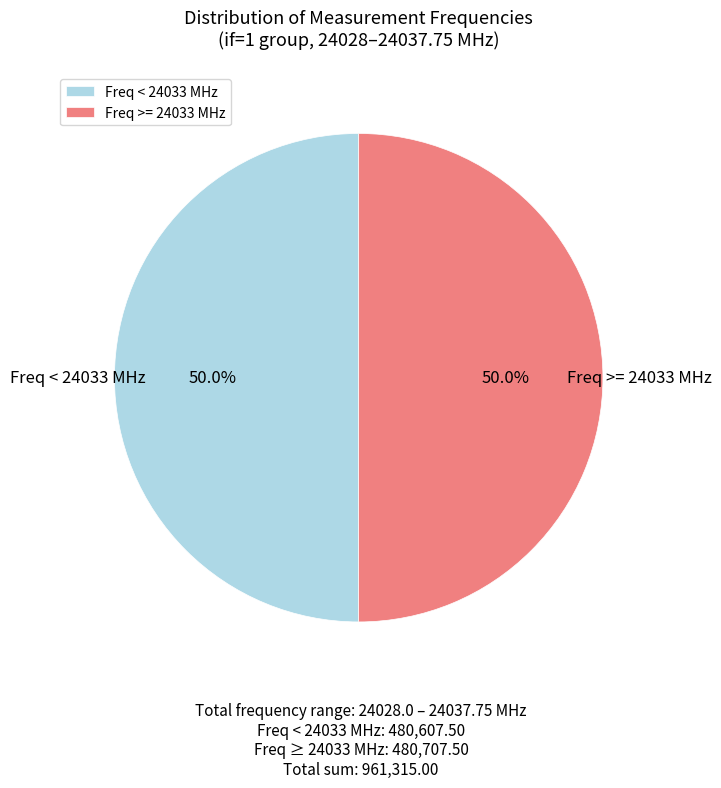

Combined, what portion of the pie is Freq >= 24033 MHz and Freq < 24033 MHz?

100.0%